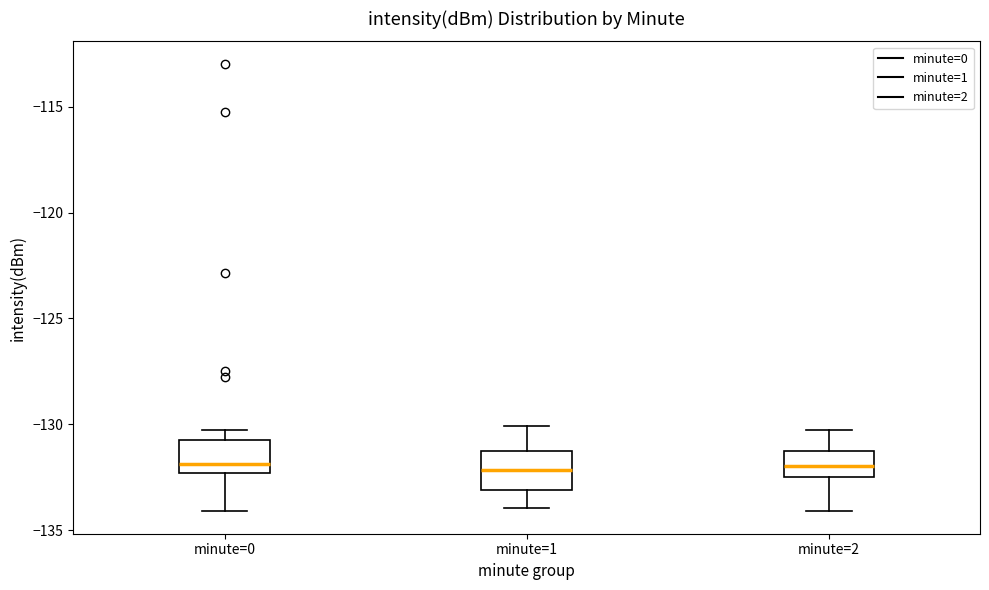

Where does the upper whisker of the box for minute=1 end on the y-axis? The values are not printed on the chart, so give them approximately, as read against the axis.

-130.0